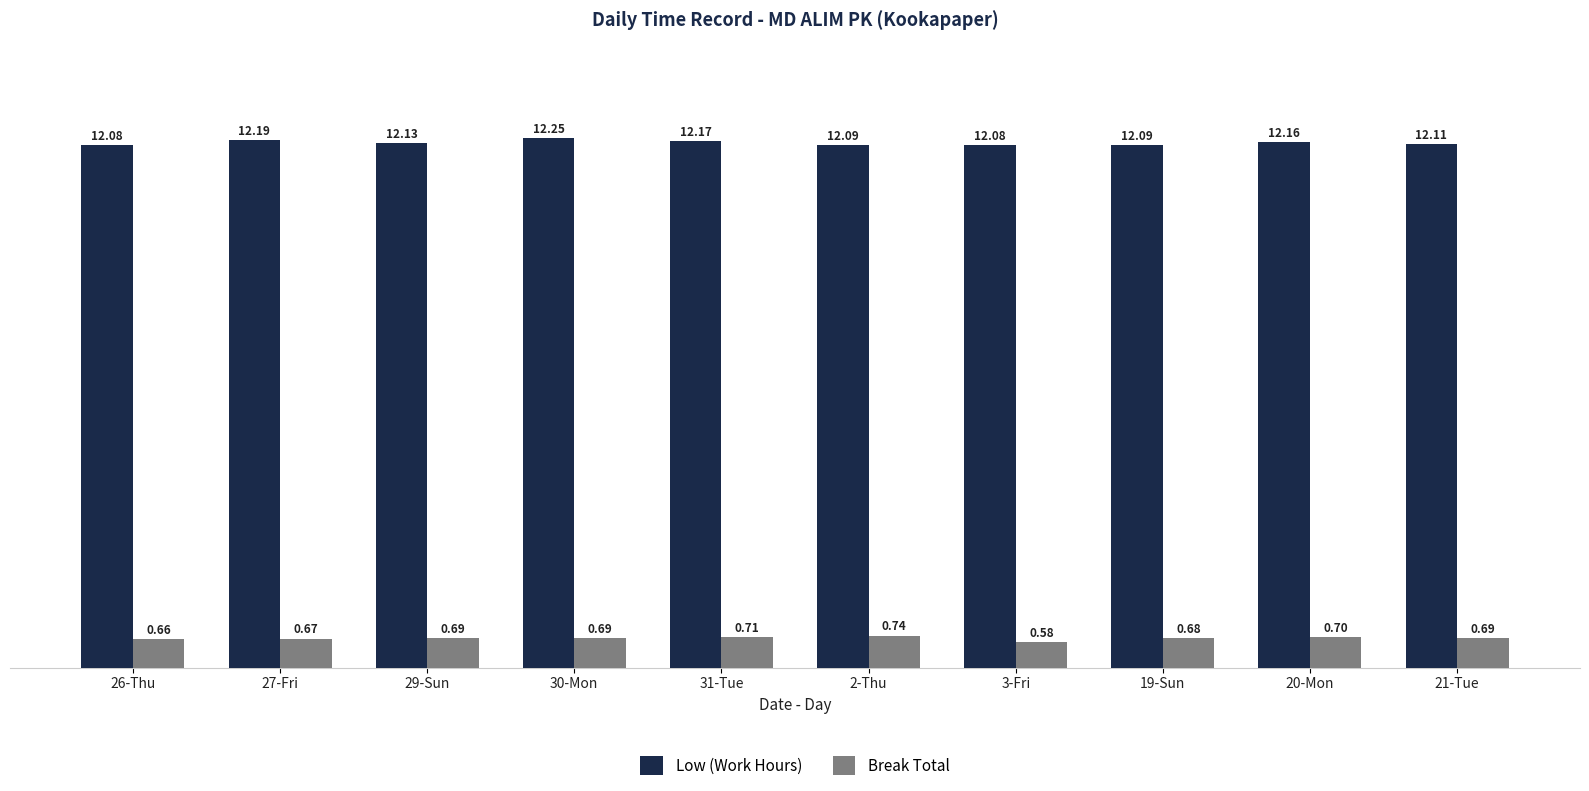

What is the sum of the Break Total values at 20-Mon and 29-Sun?

1.4